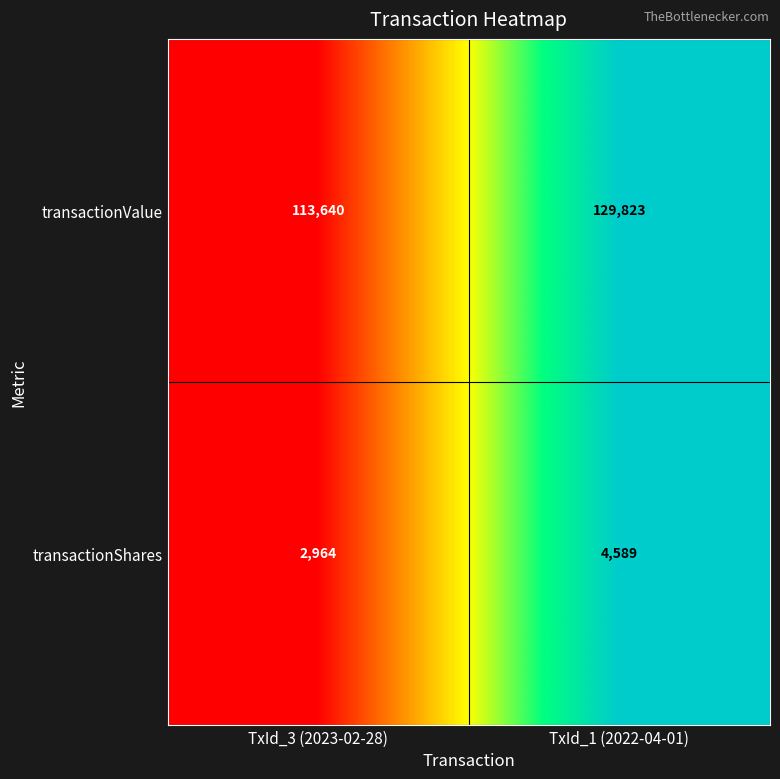

Which series changed the most between TxId_3 (2023-02-28) and TxId_1 (2022-04-01)?

transactionValue